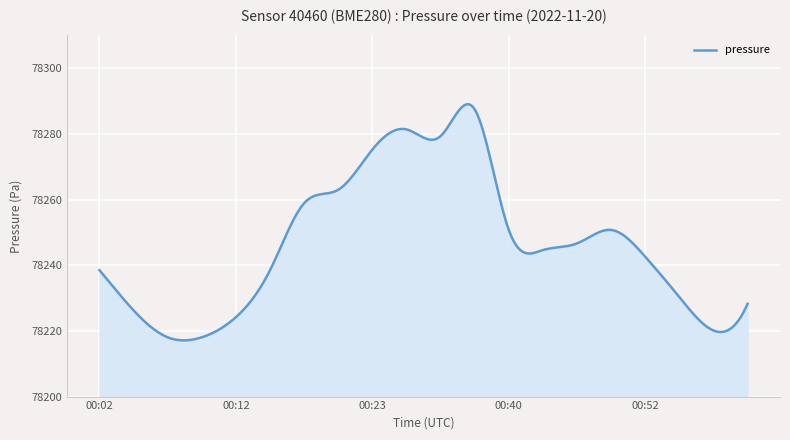

What is the difference between the maximum and minimum values?

72.0